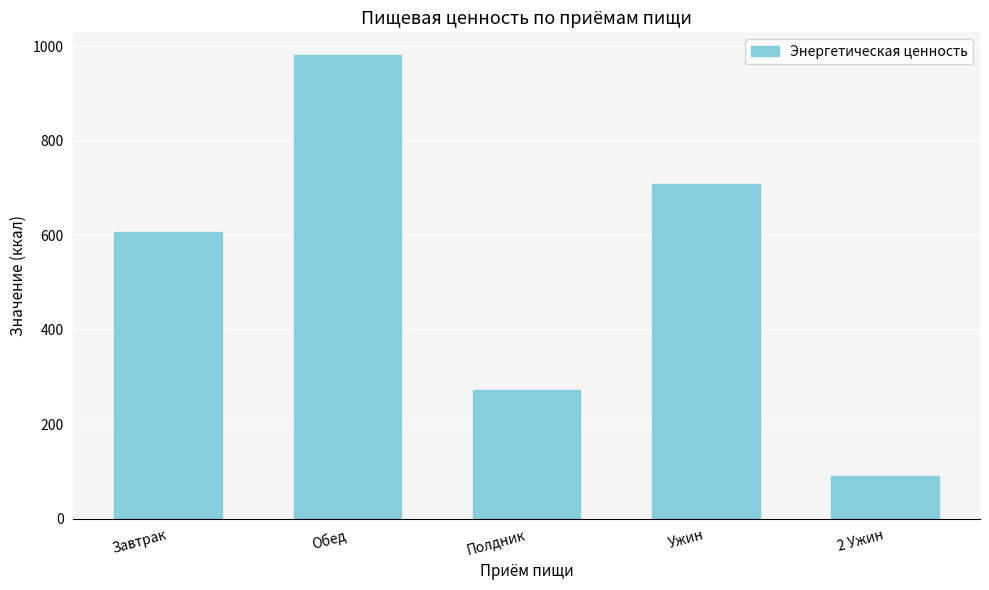

Which category has the highest value across all series?

Обед